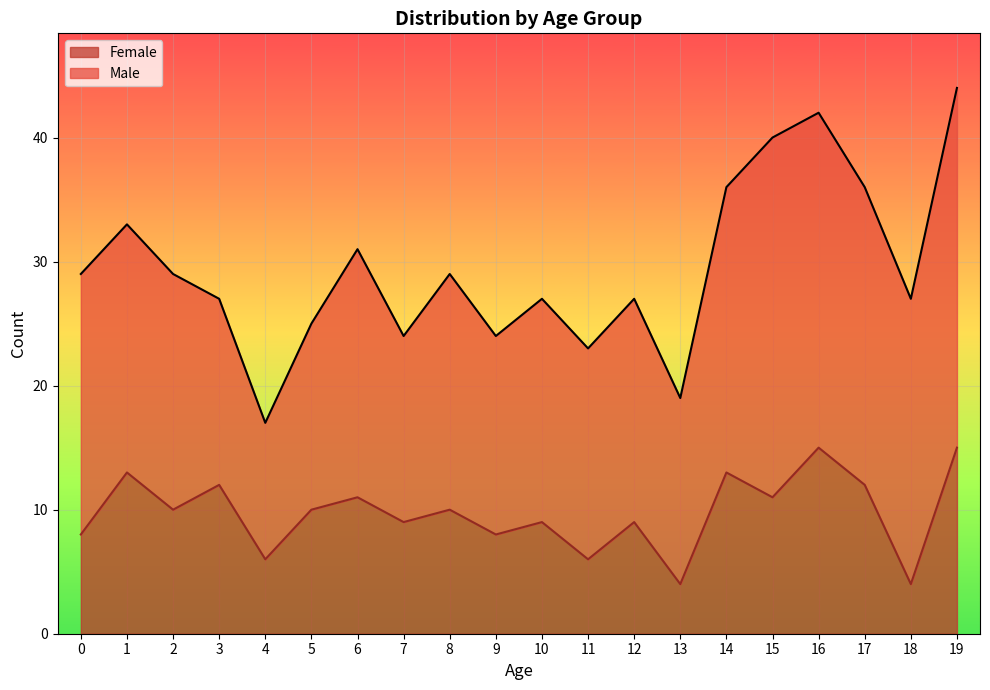

What is the sum of all values?

195